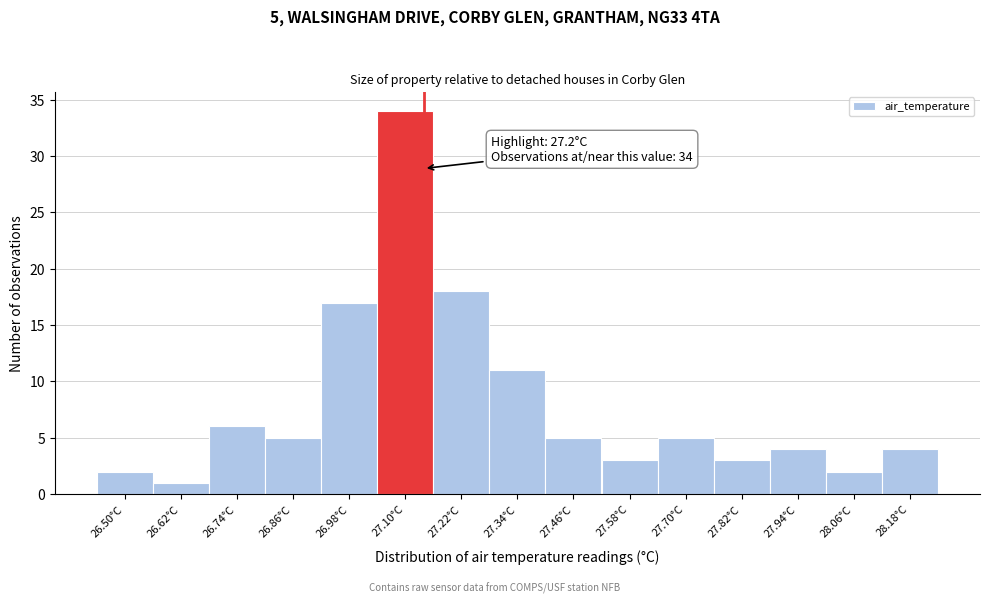

Reading right to left, transcribe all the data shown in this chart.

28.18°C=4	28.06°C=2	27.94°C=4	27.82°C=3	27.70°C=5	27.58°C=3	27.46°C=5	27.34°C=11	27.22°C=18	27.10°C=34	26.98°C=17	26.86°C=5	26.74°C=6	26.62°C=1	26.50°C=2